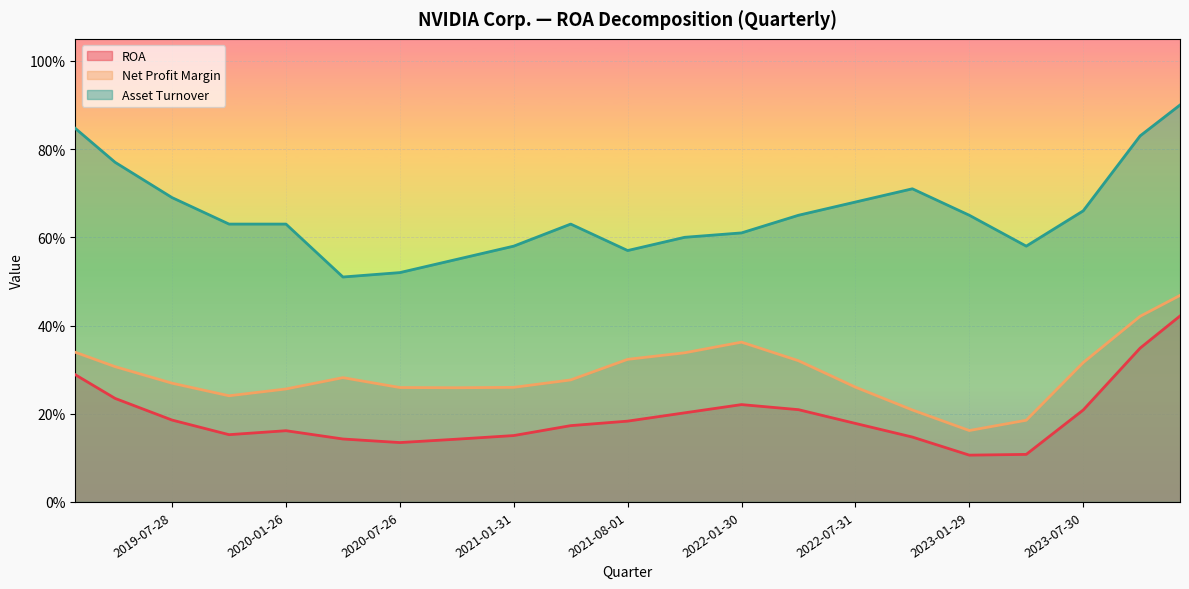

At 2020-07-26, list the series in order from largest to smallest.

Asset Turnover, Net Profit Margin, ROA